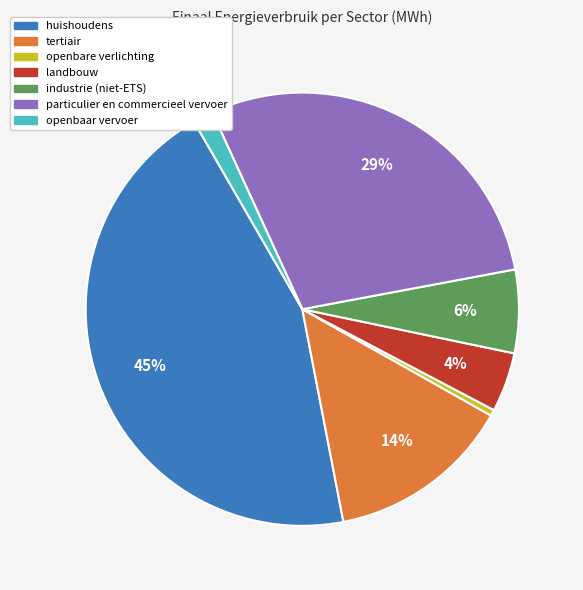

To the nearest percent, what is the average slice percentage?

14%